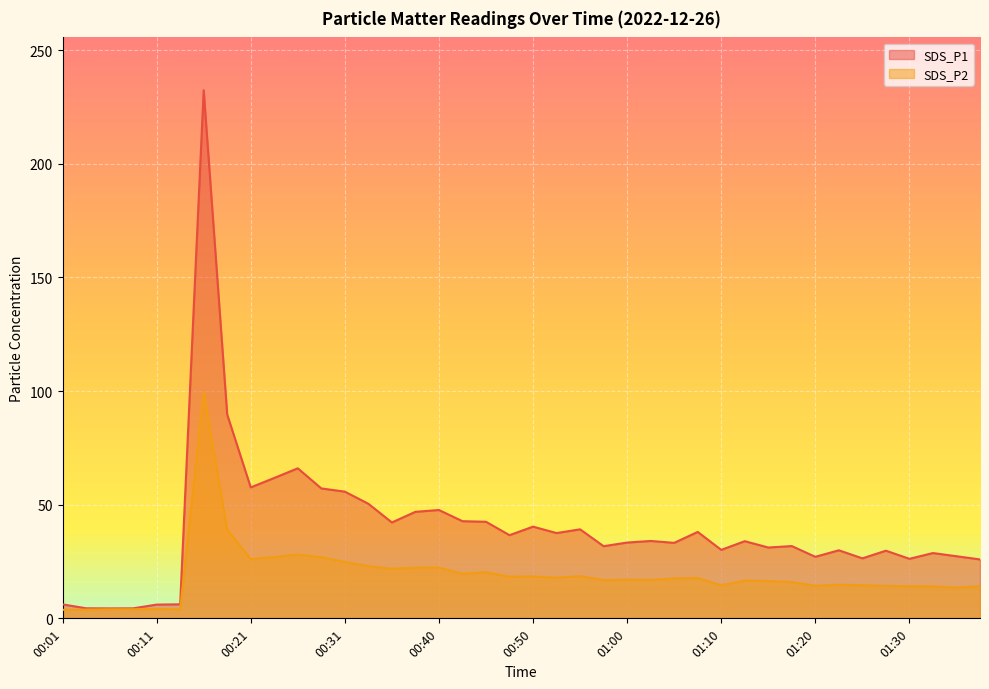

What position from the left is 01:17?

32